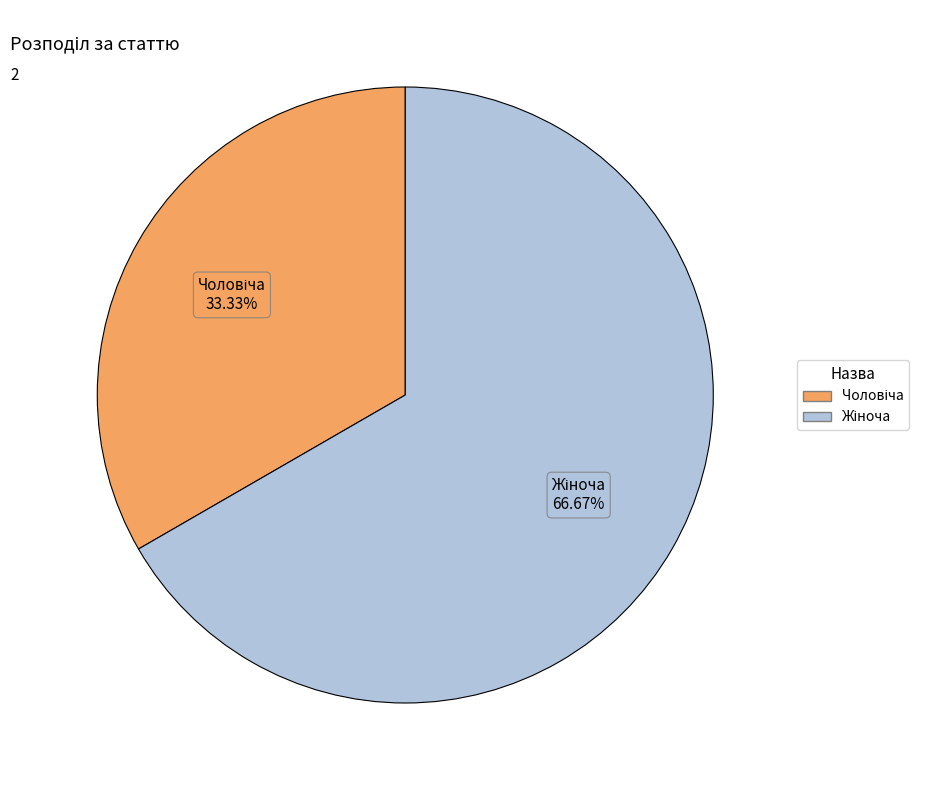

Is there any slice that represents more than half of the pie?

Yes